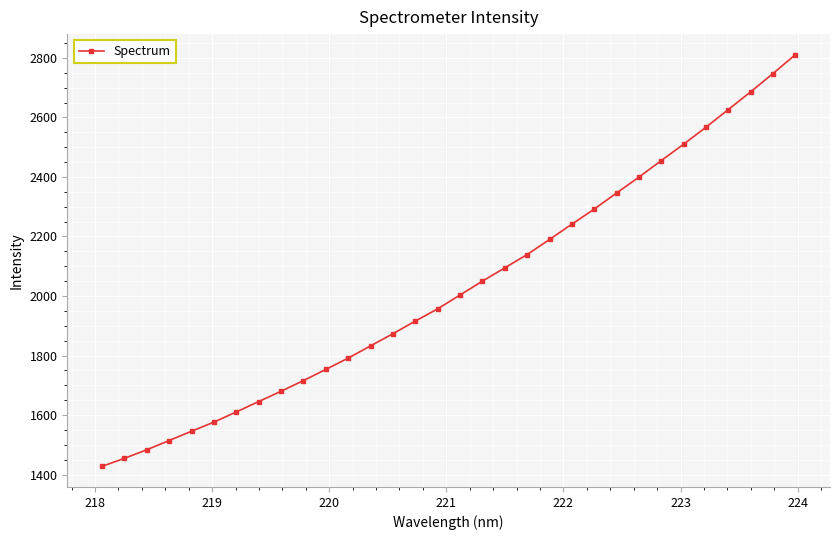

What is the value of the 32nd point from the left?

2811.0